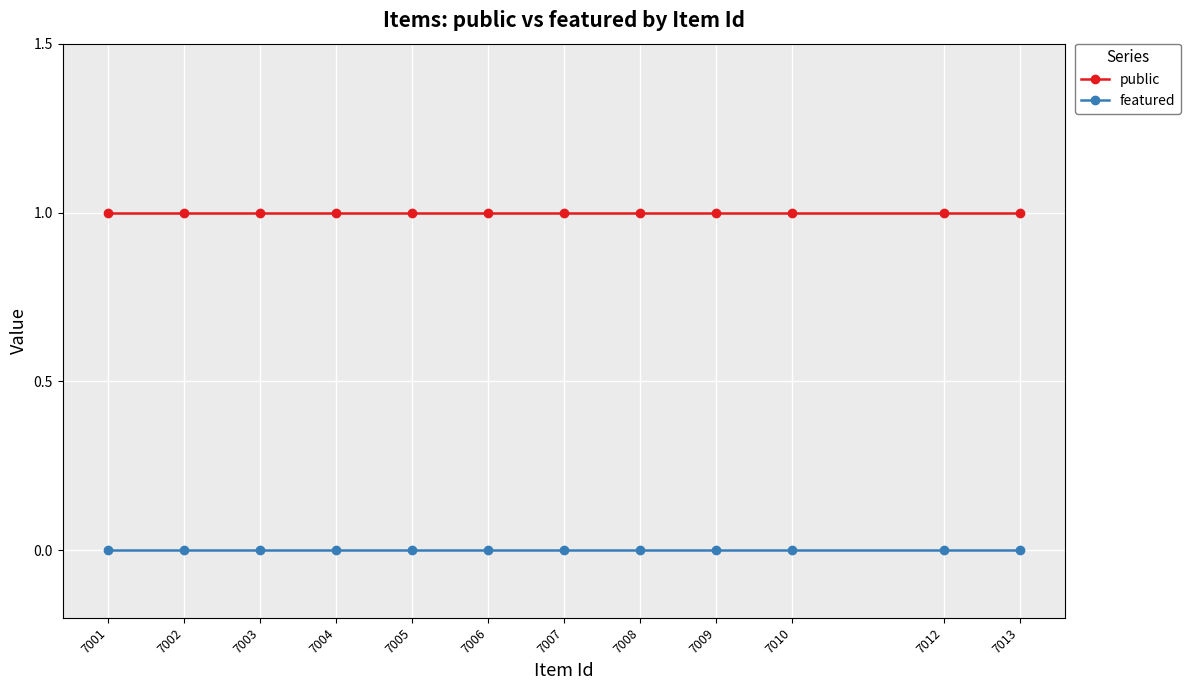

True or false: public and featured intersect in this chart.

False